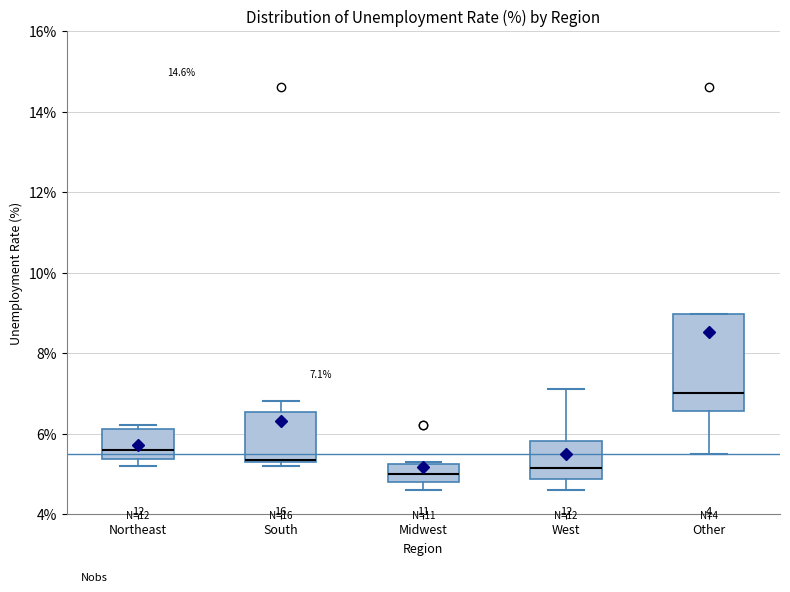

Which box is the tallest, from its lower edge to its upper edge?

Other